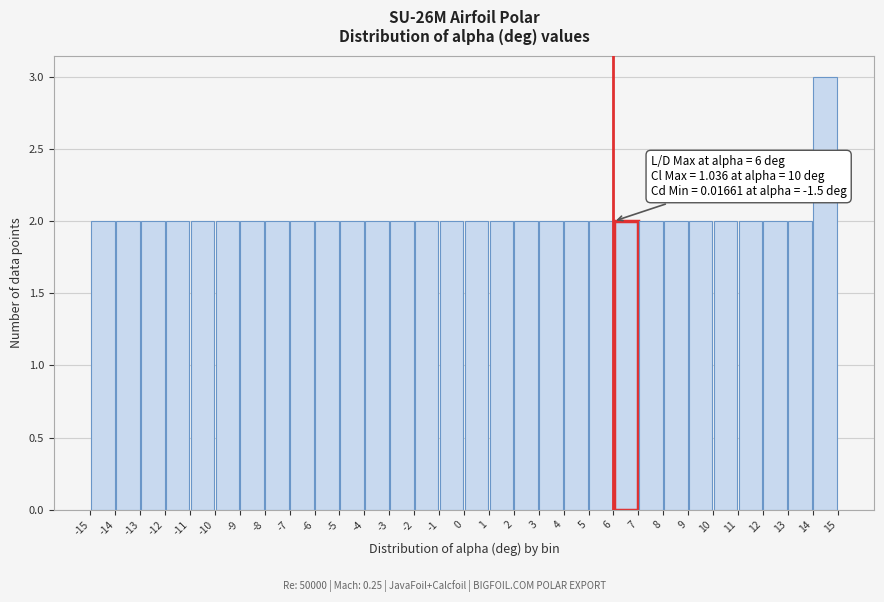

Which range on the x-axis has the tallest bar?

14 to 15